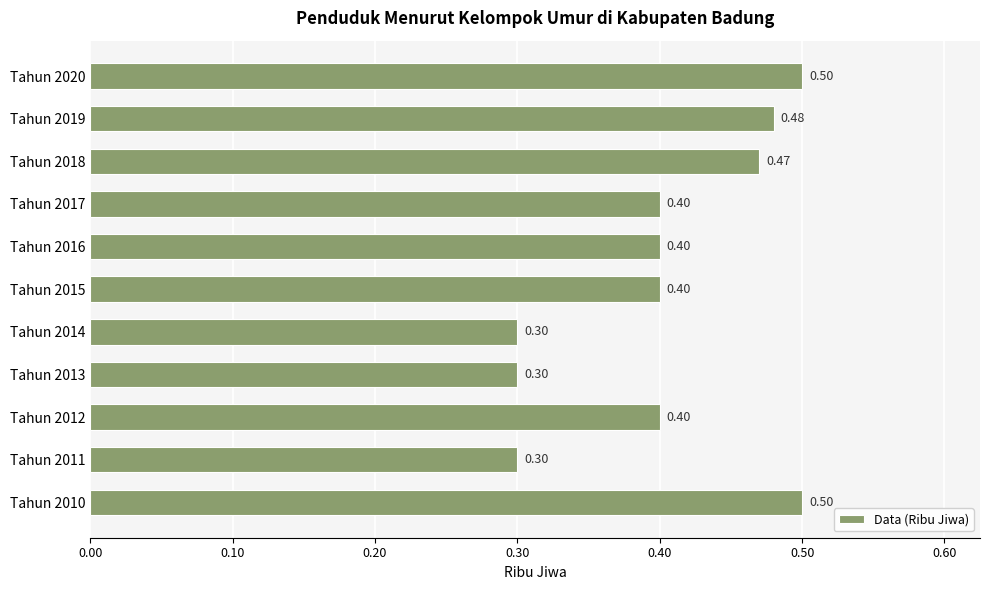

Between Tahun 2011 and Tahun 2012, which is larger?

Tahun 2012